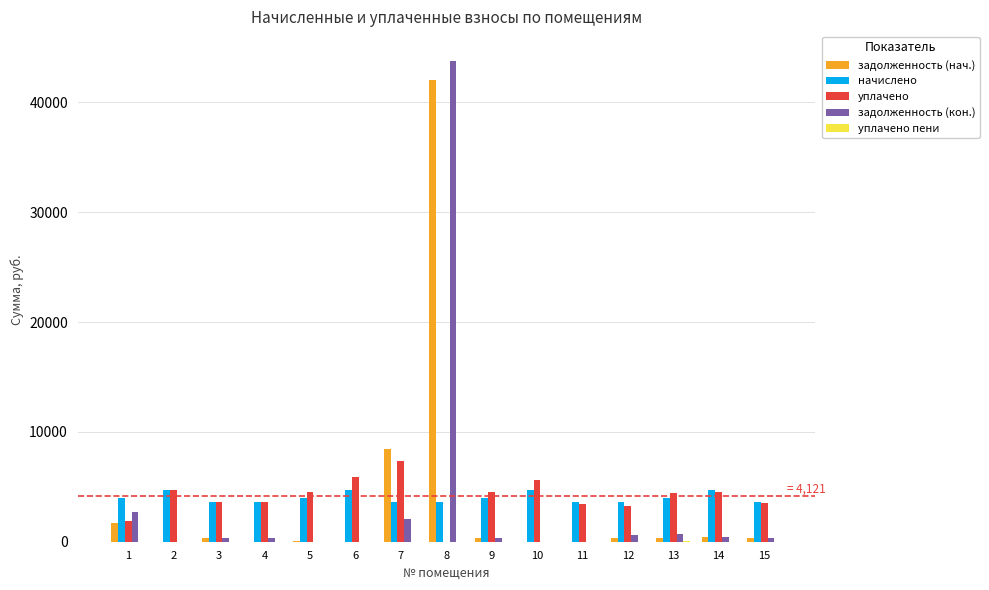

What is the sum of all задолженность (кон.) values?

51432.8